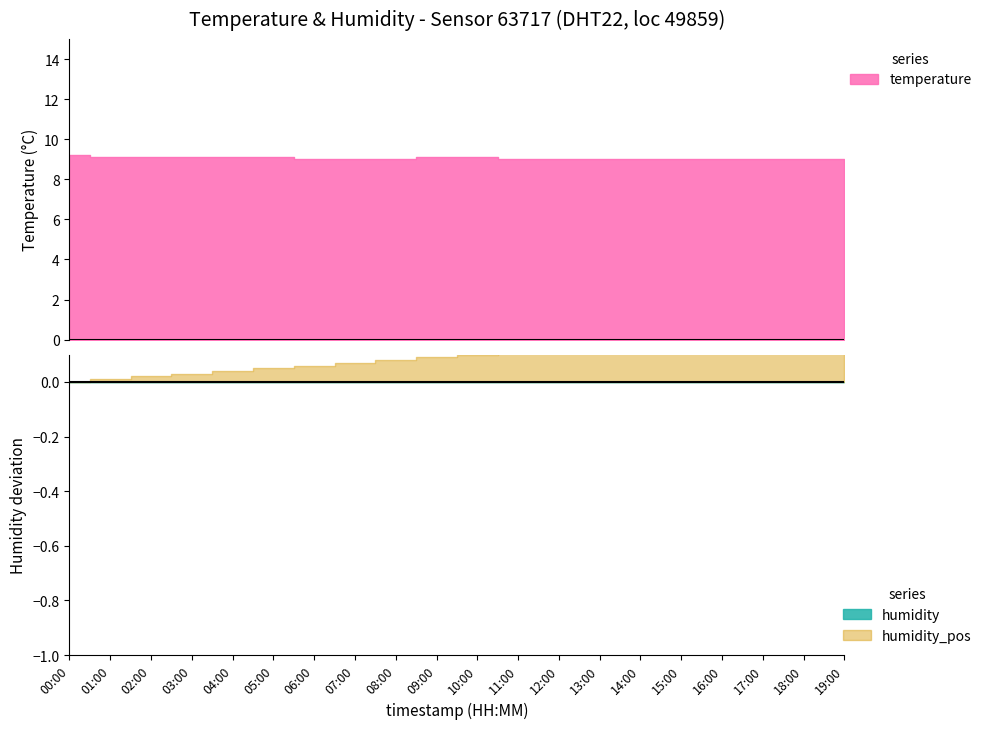

True or false: humidity and temperature cross at least once.

False